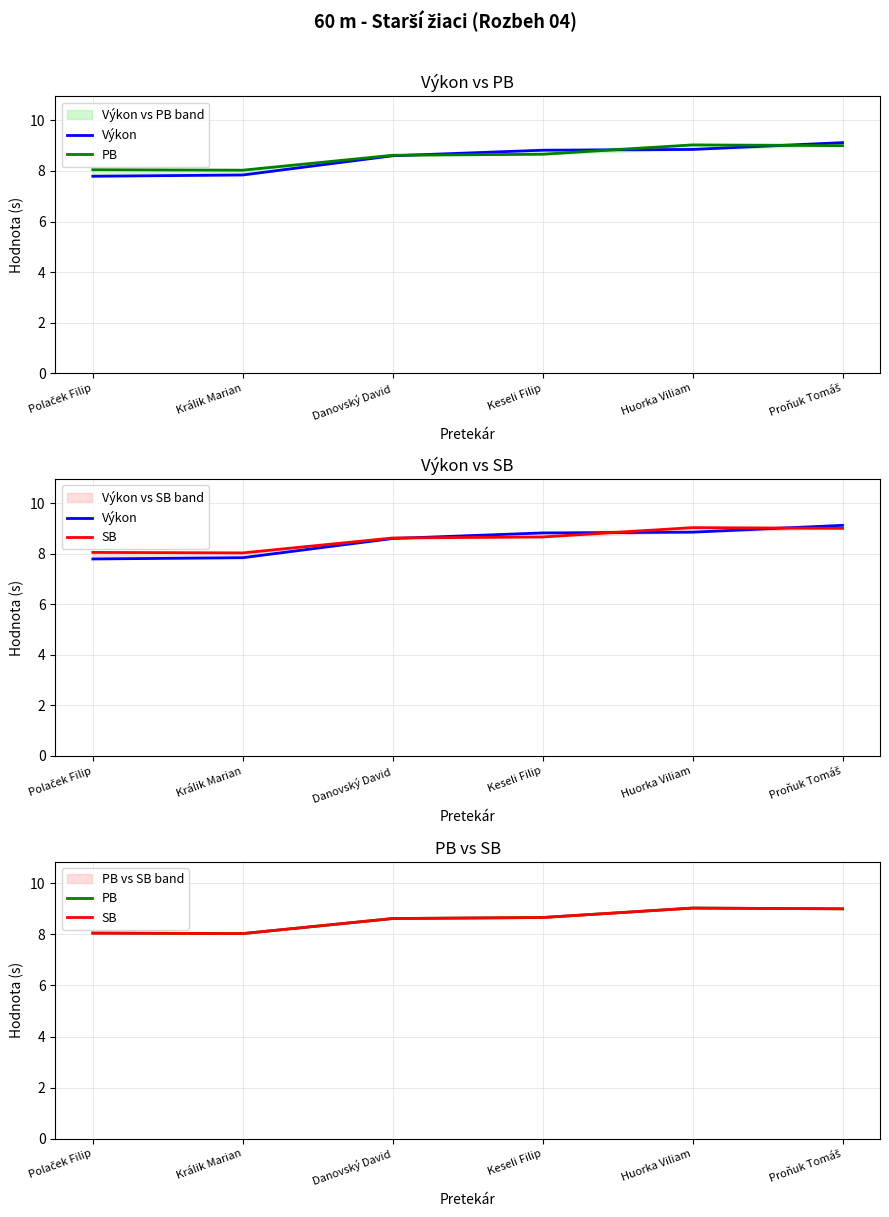

What is the label of the 2nd point from the left?

Králik Marian